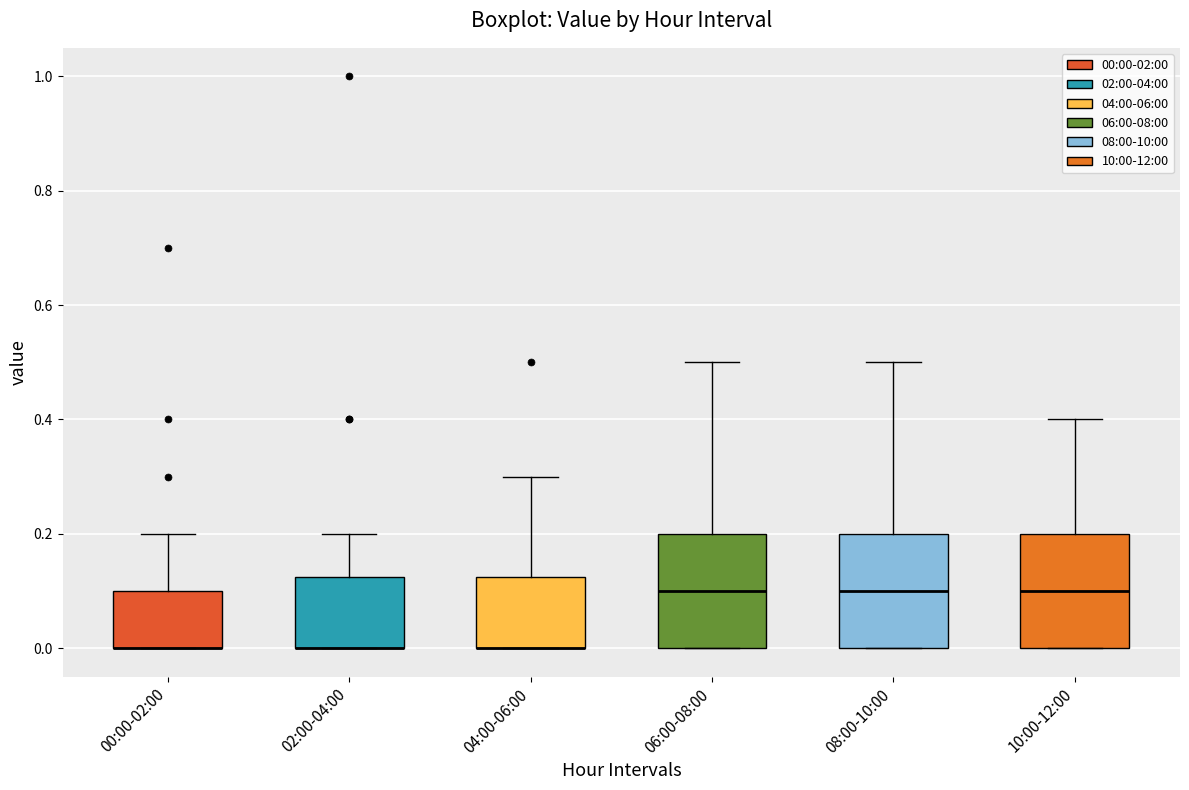

Where does the median line of the box for 10:00-12:00 sit on the y-axis? The values are not printed on the chart, so give them approximately, as read against the axis.

0.10